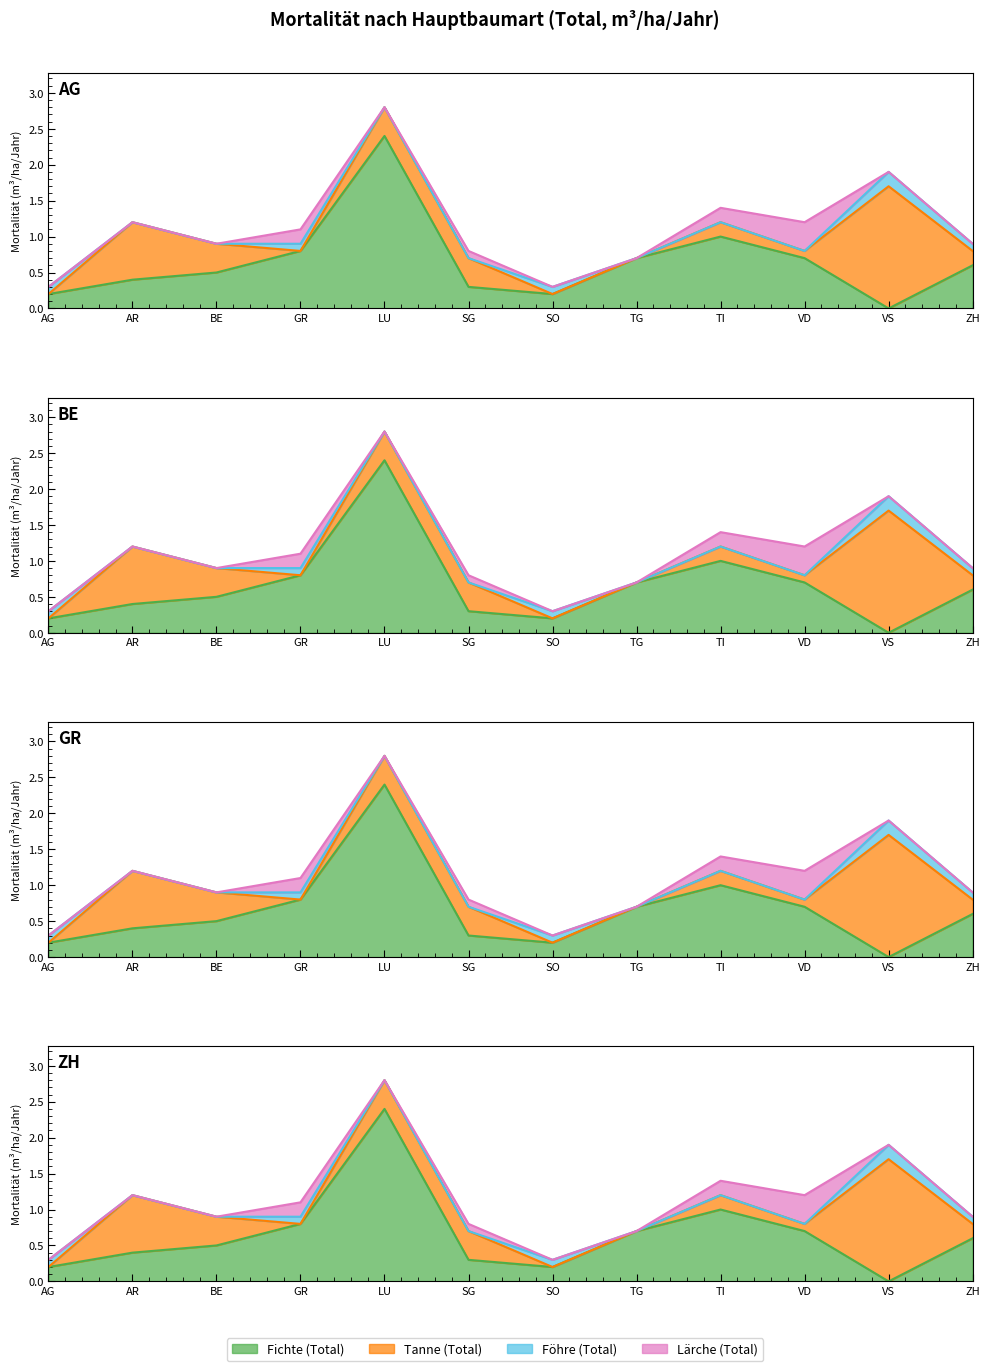

What are all the series names shown in the legend?

Fichte_Total, Tanne_Total, Foehre_Total, Laerche_Total